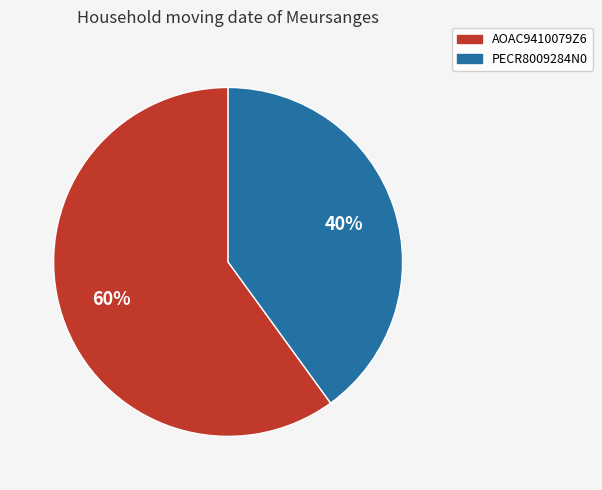

Which slice is the largest?

AOAC9410079Z6